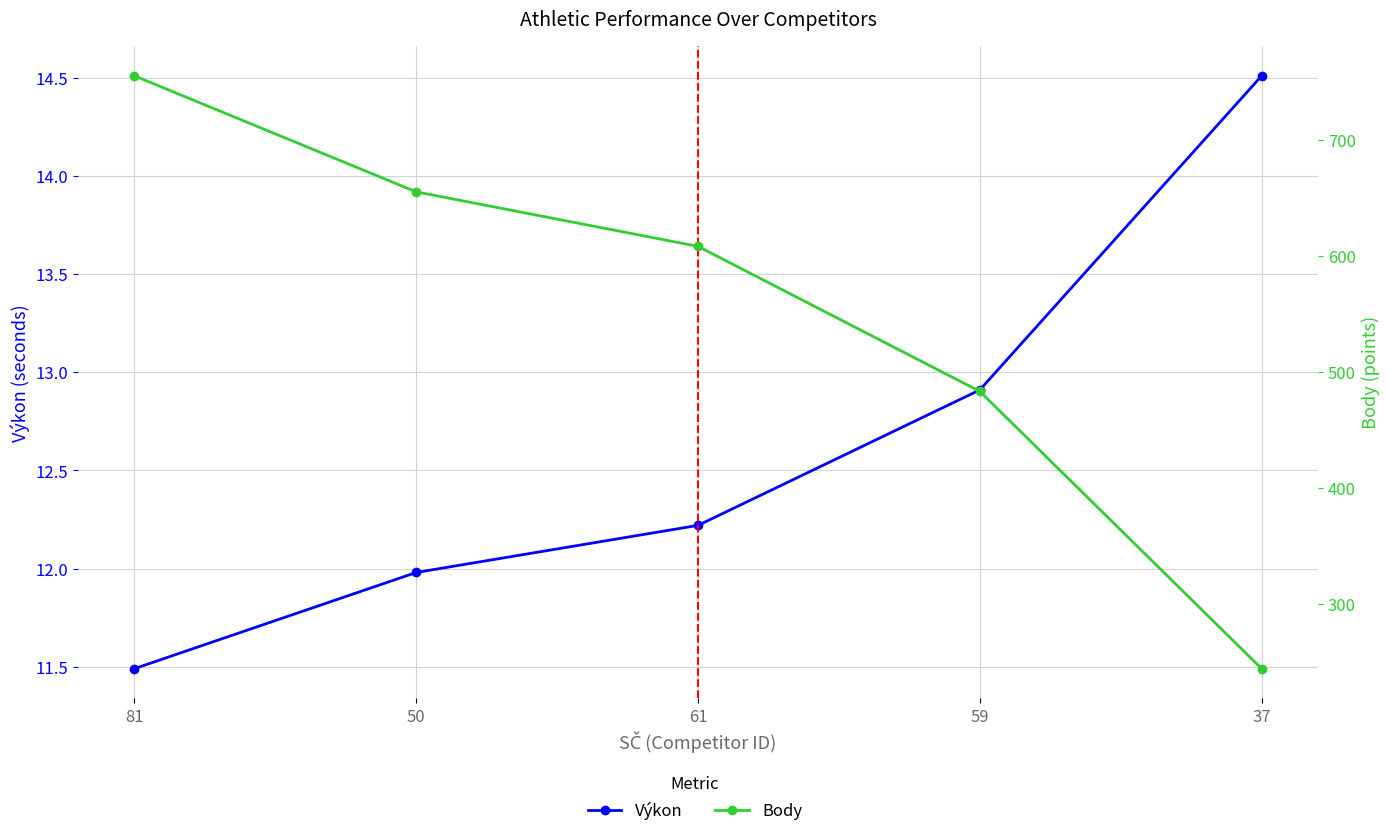

True or false: Body and Výkon cross at least once.

False